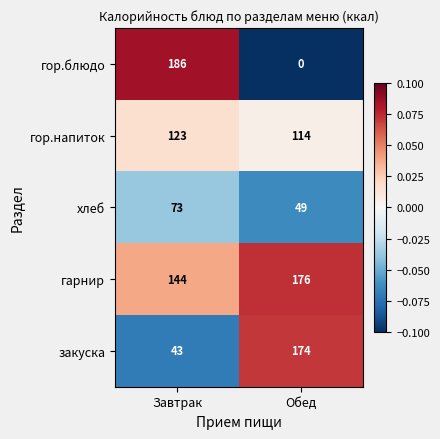

What is the sum of the гор.напиток values at Обед and Завтрак?

237